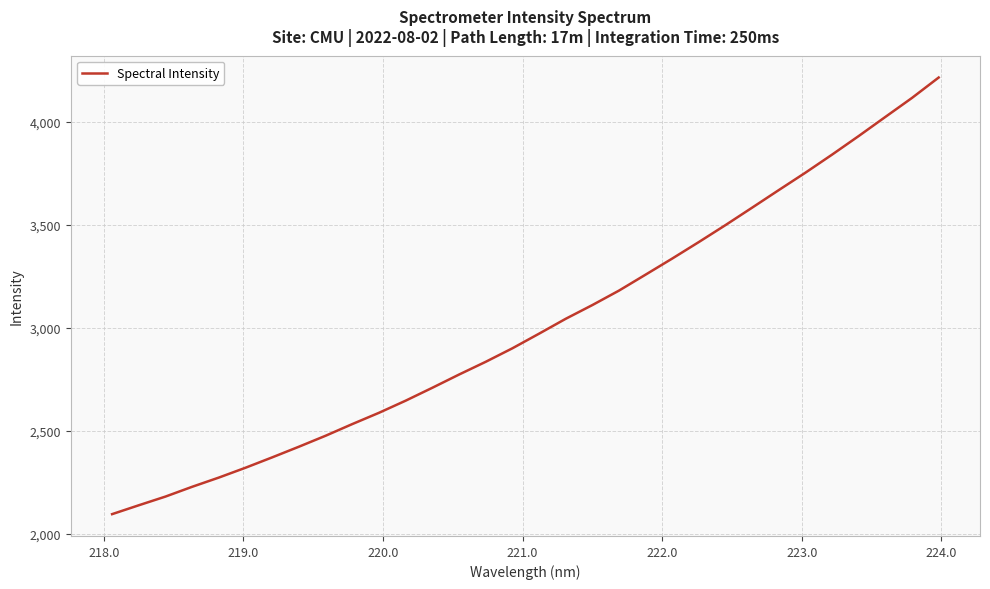

What is the smallest value displayed?

2097.0